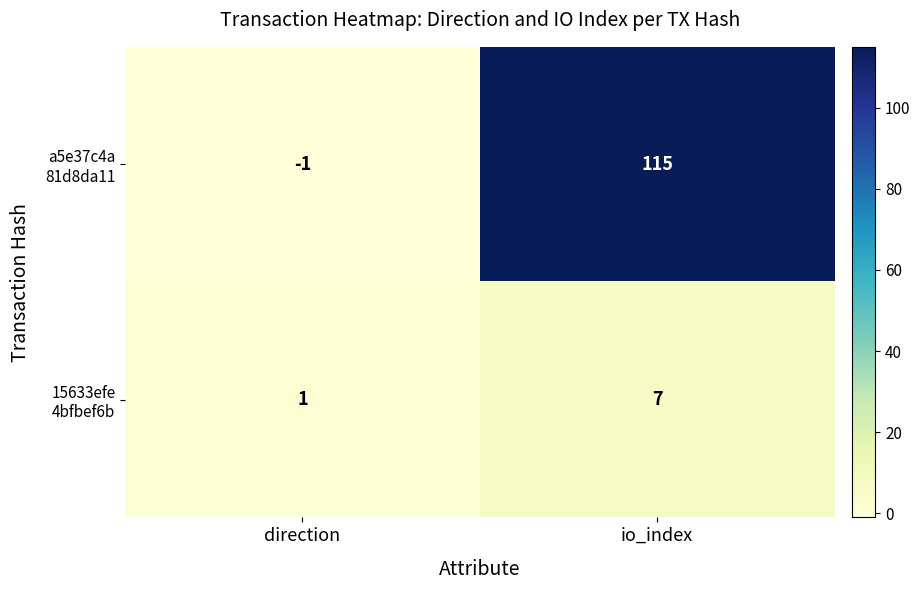

What is the maximum value shown in the chart?

115